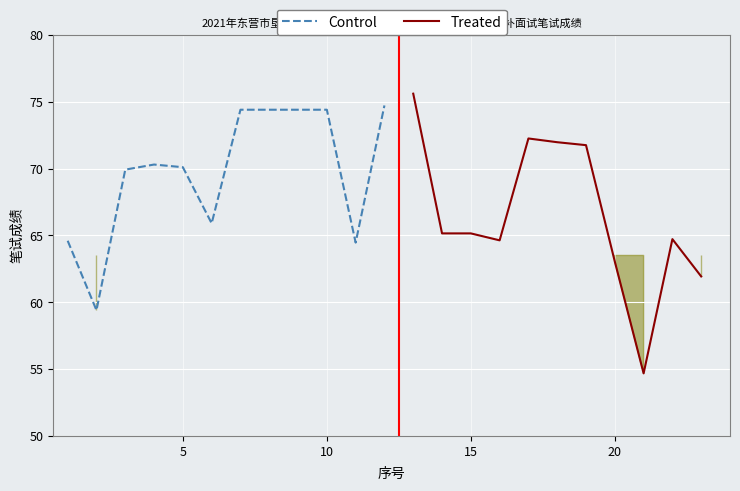

How many lines are shown in the chart?

2